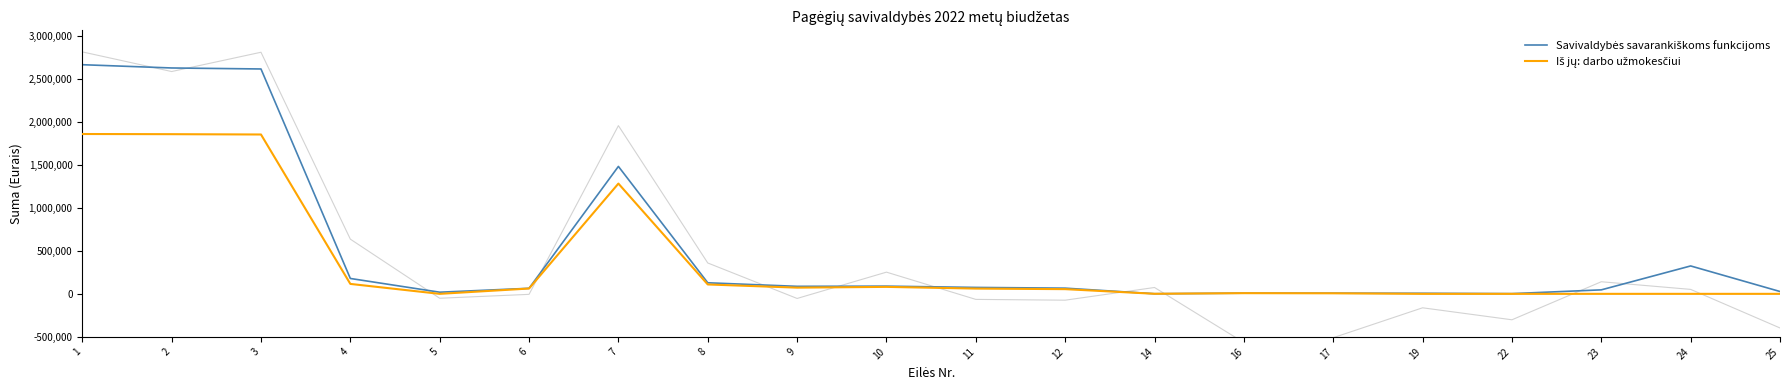

List the labels in order of Iš jų: darbo užmokesčiui value, smallest first.

5, 19, 22, 23, 24, 25, 14, 17, 16, 12, 11, 6, 9, 10, 8, 4, 7, 3, 2, 1